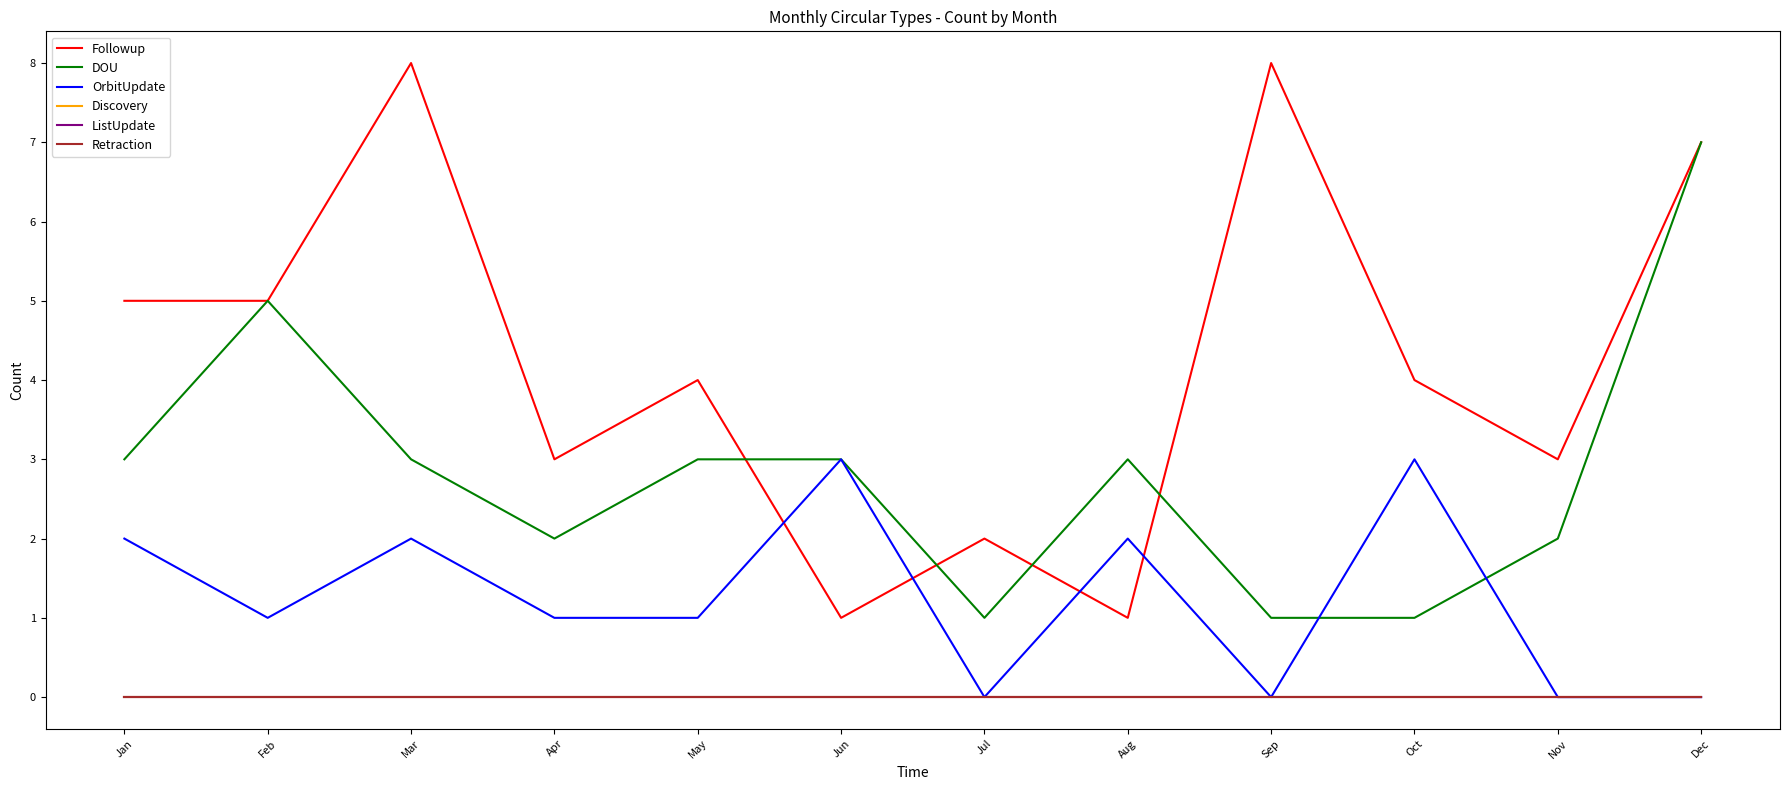

Reading left to right, transcribe all the data shown in this chart.

Followup: Jan=5	Feb=5	Mar=8	Apr=3	May=4	Jun=1	Jul=2	Aug=1	Sep=8	Oct=4	Nov=3	Dec=7
DOU: Jan=3	Feb=5	Mar=3	Apr=2	May=3	Jun=3	Jul=1	Aug=3	Sep=1	Oct=1	Nov=2	Dec=7
OrbitUpdate: Jan=2	Feb=1	Mar=2	Apr=1	May=1	Jun=3	Jul=0	Aug=2	Sep=0	Oct=3	Nov=0	Dec=0
Discovery: Jan=0	Feb=0	Mar=0	Apr=0	May=0	Jun=0	Jul=0	Aug=0	Sep=0	Oct=0	Nov=0	Dec=0
ListUpdate: Jan=0	Feb=0	Mar=0	Apr=0	May=0	Jun=0	Jul=0	Aug=0	Sep=0	Oct=0	Nov=0	Dec=0
Retraction: Jan=0	Feb=0	Mar=0	Apr=0	May=0	Jun=0	Jul=0	Aug=0	Sep=0	Oct=0	Nov=0	Dec=0